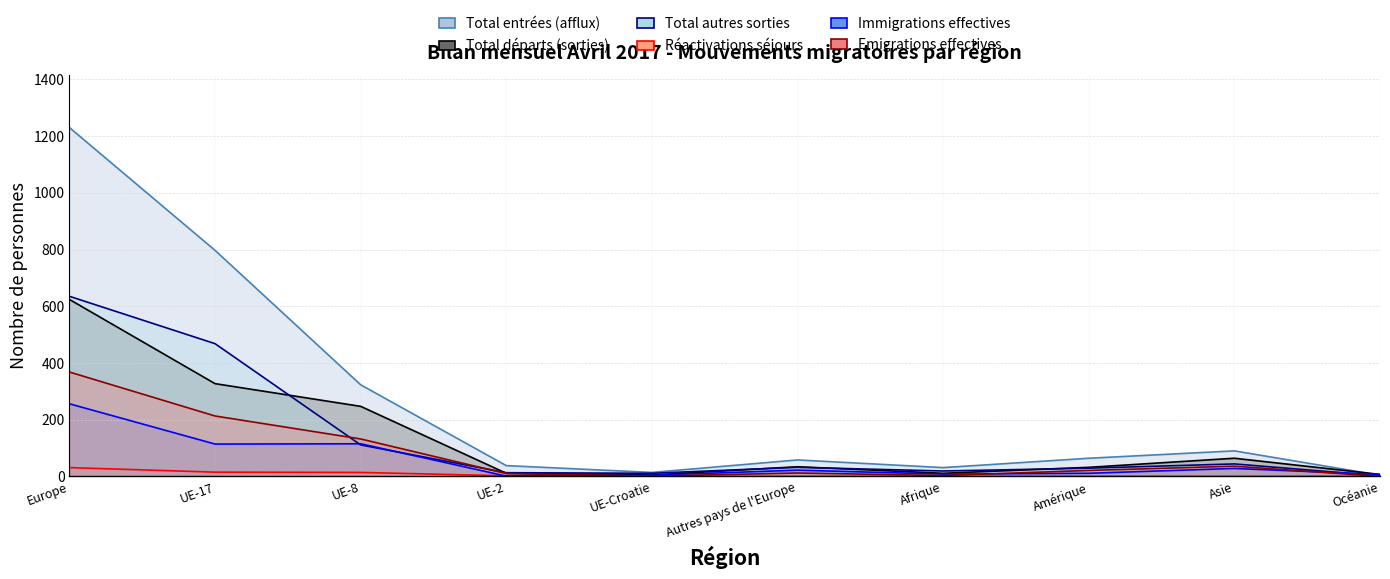

True or false: Total autres sorties has a value of 9 at Amérique.

False